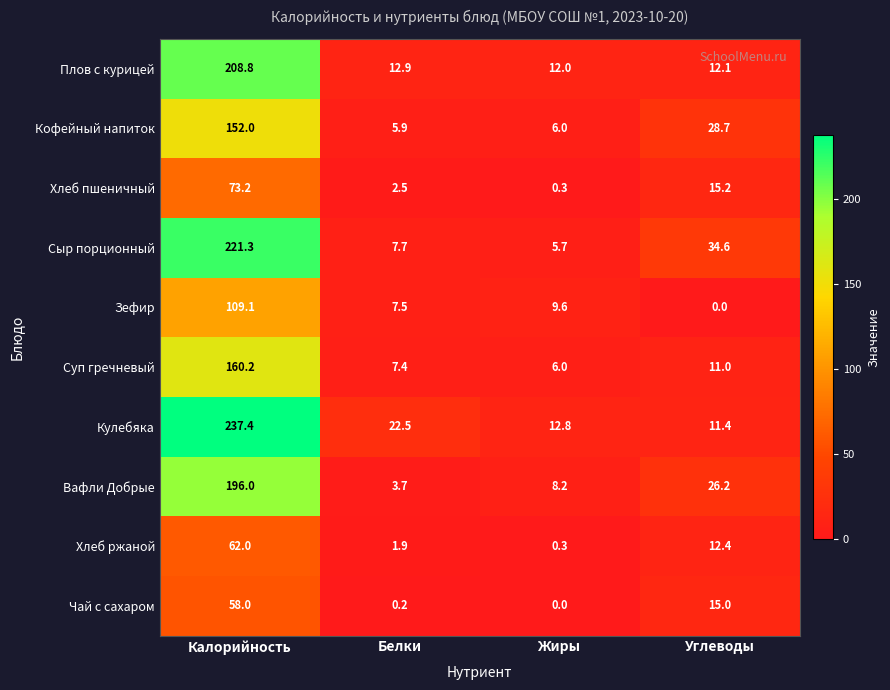

What is the difference between the highest and lowest values at Белки?

22.3